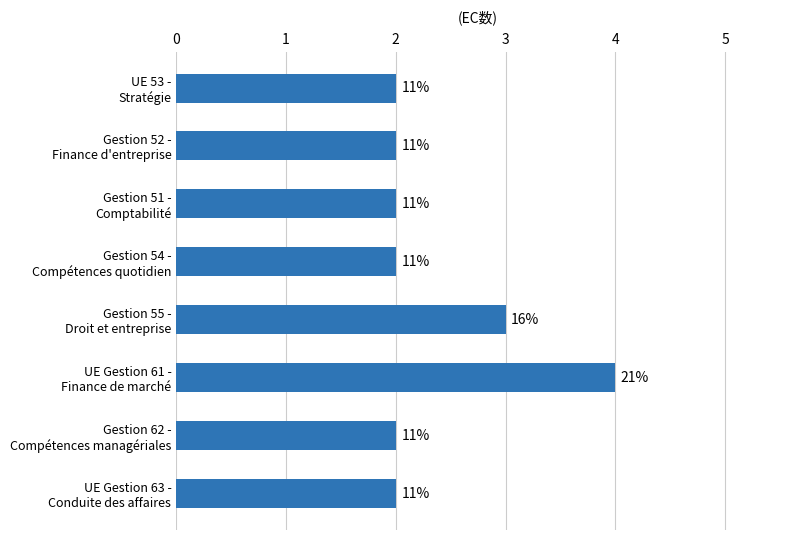

What is the difference between the maximum and minimum values?

2